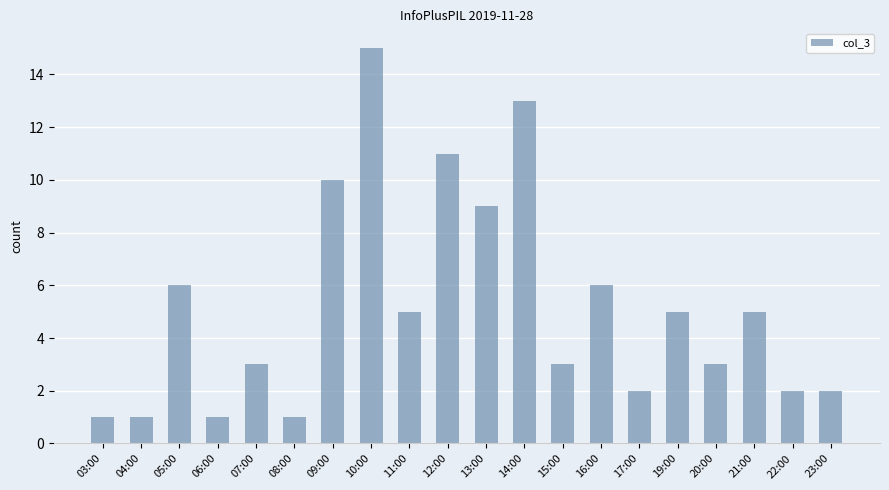

How many series are shown in this chart?

1